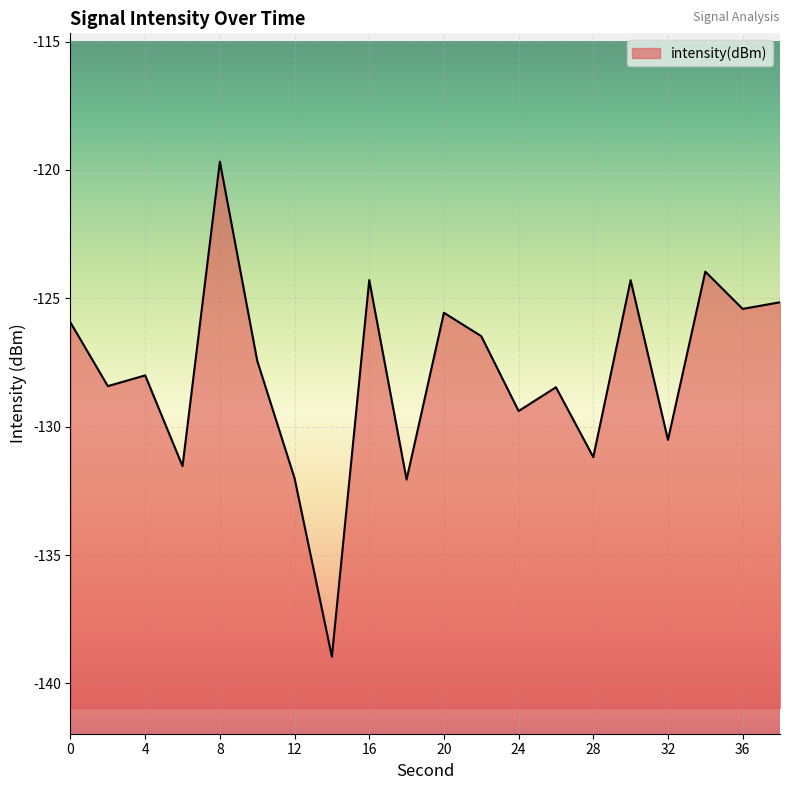

True or false: the data shows -175.8 at 6.

False